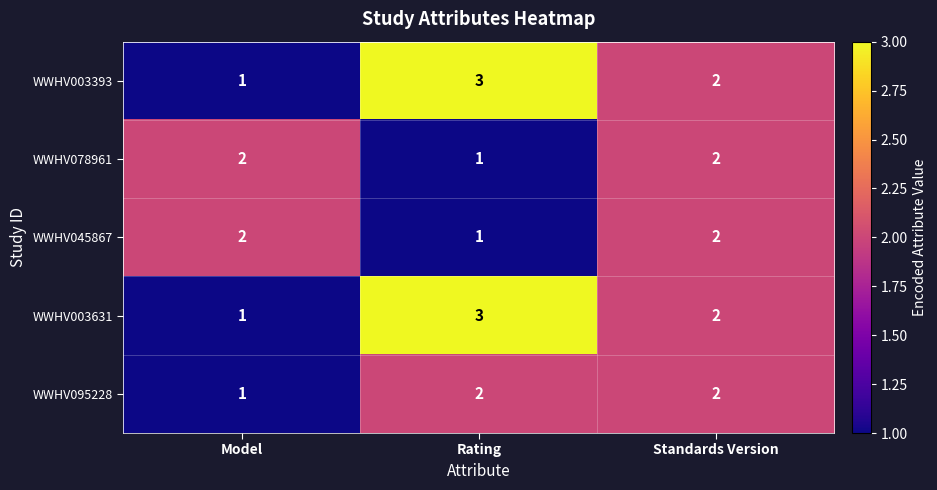

Is it true that WWHV003631 equals 3 at Standards Version?

False